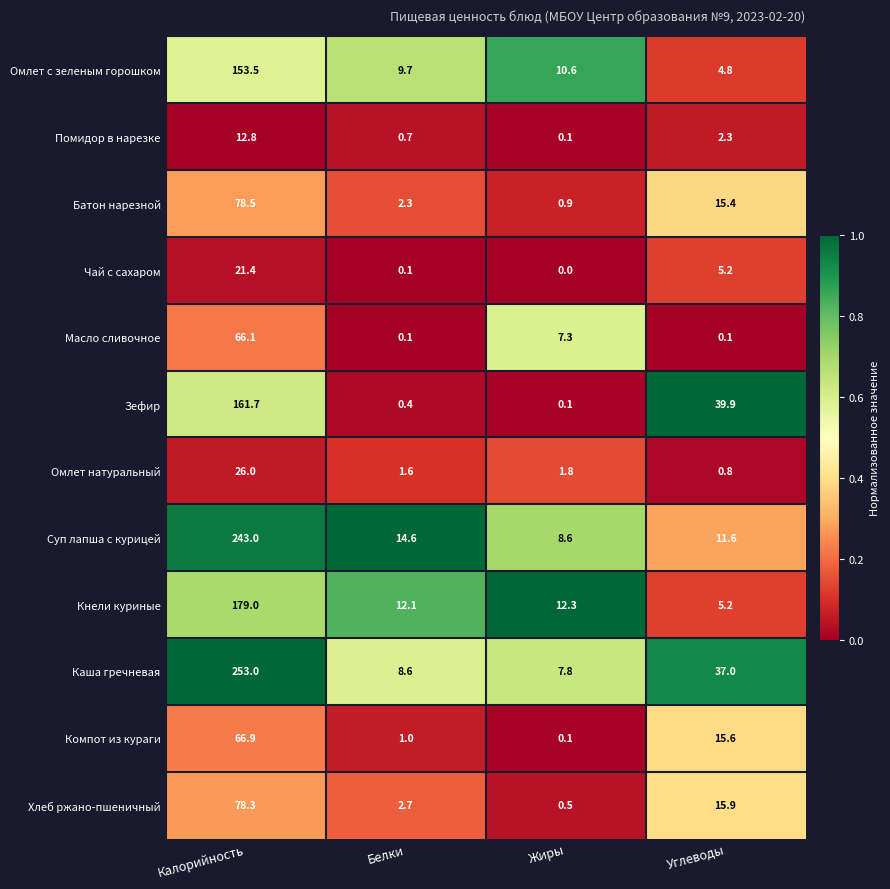

The Помидор в нарезке series shows 1.5 at Углеводы. True or false?

False